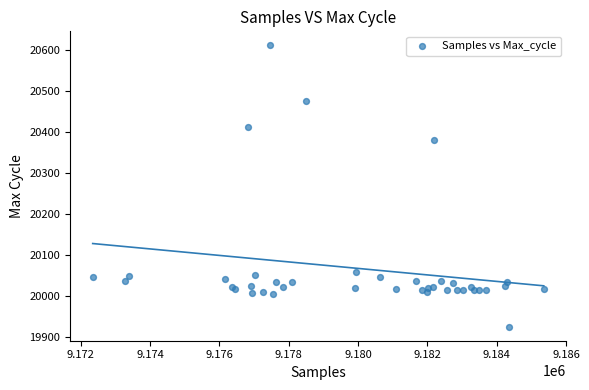

What Y value in the scatter plot is closest to 20268?

20380